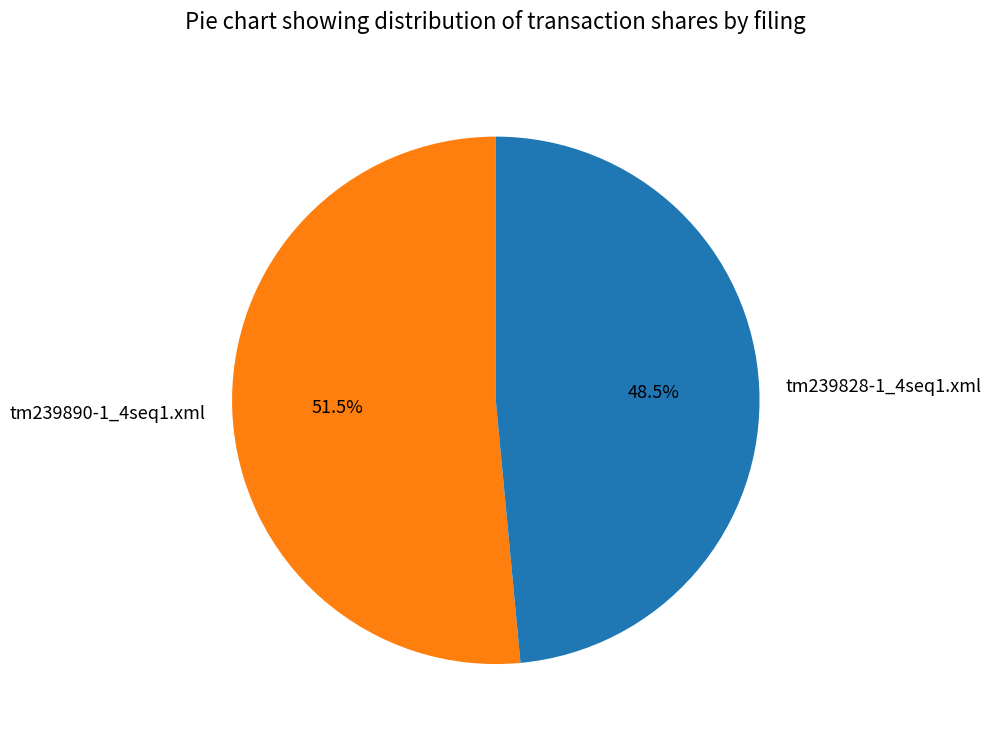

What percentage do tm239890-1_4seq1.xml and tm239828-1_4seq1.xml together represent?

100.0%